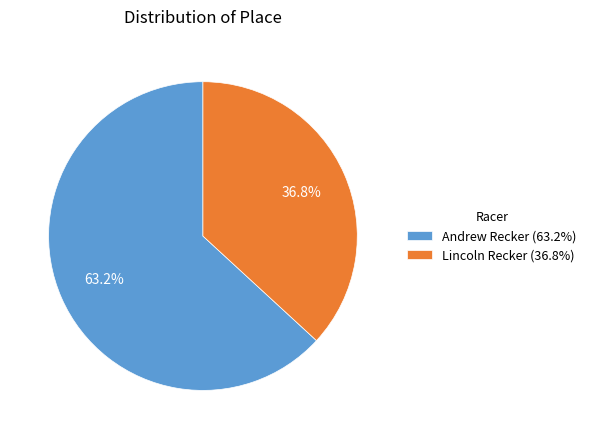

Rank the categories by value from highest to lowest.

Andrew Recker, Lincoln Recker